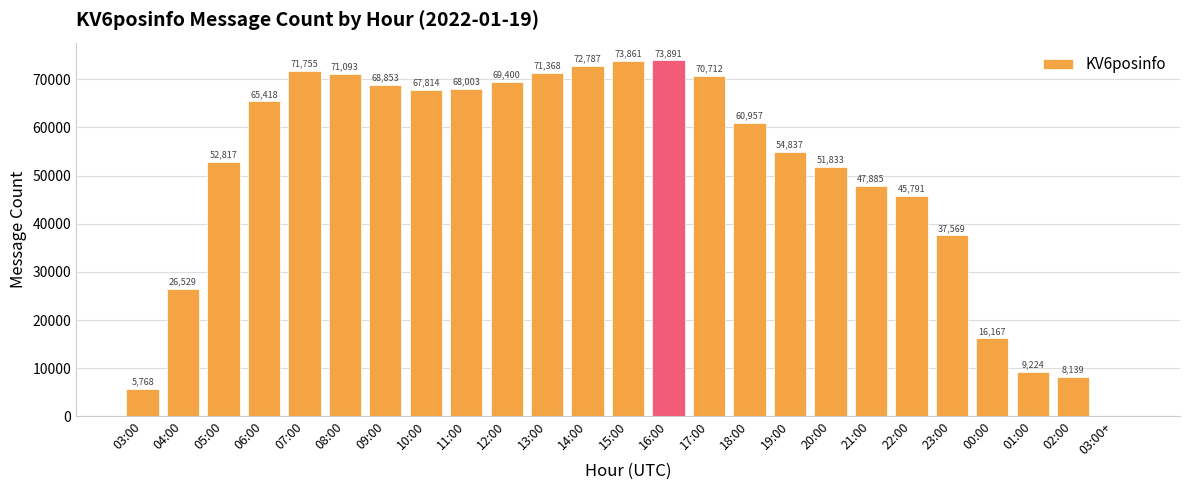

What is the sum of the values at 20:00 and 22:00?

97624